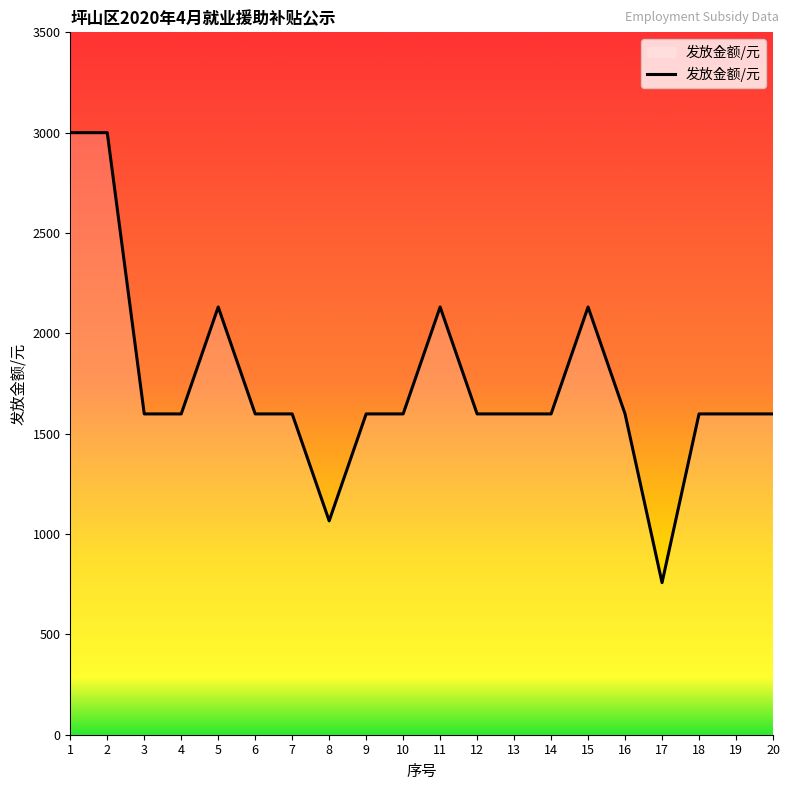

The value at 1 is 1647.2. True or false?

False